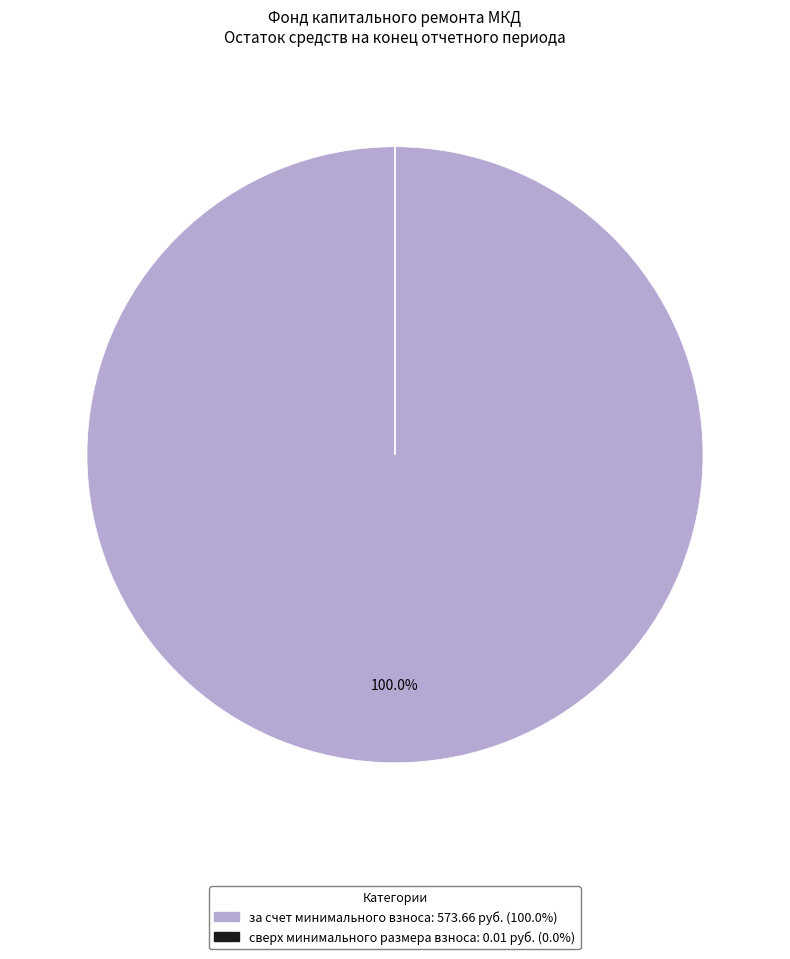

What is the majority slice?

за счет минимального взноса